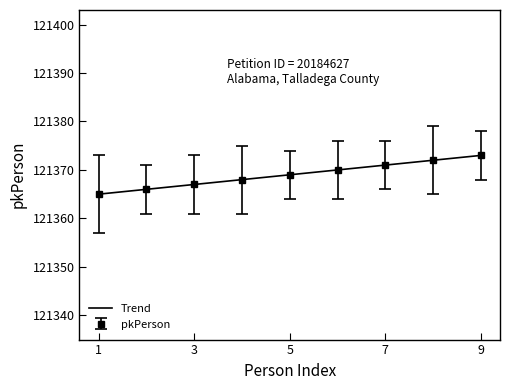

What is the highest value of the pkPerson series?

121373